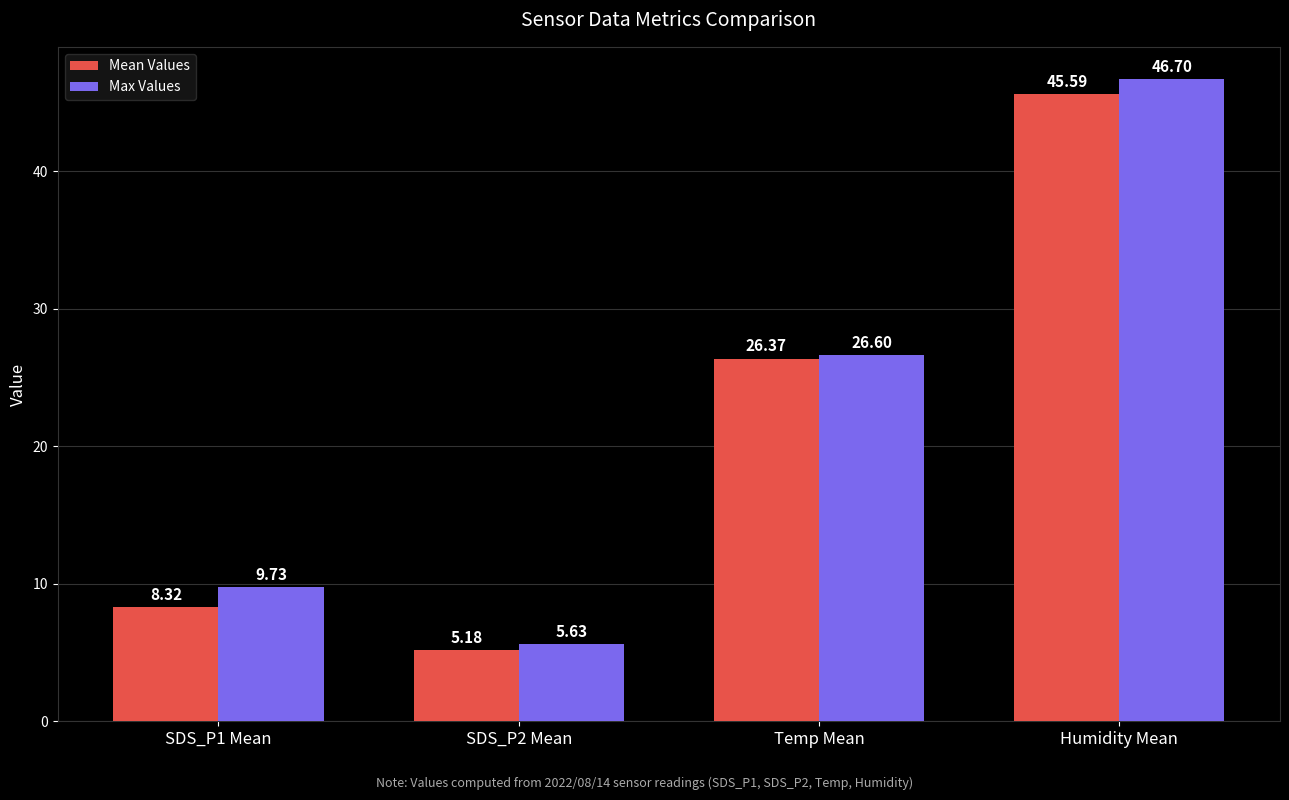

What is the approximate value of Mean Values at SDS_P2 Mean?

5.2